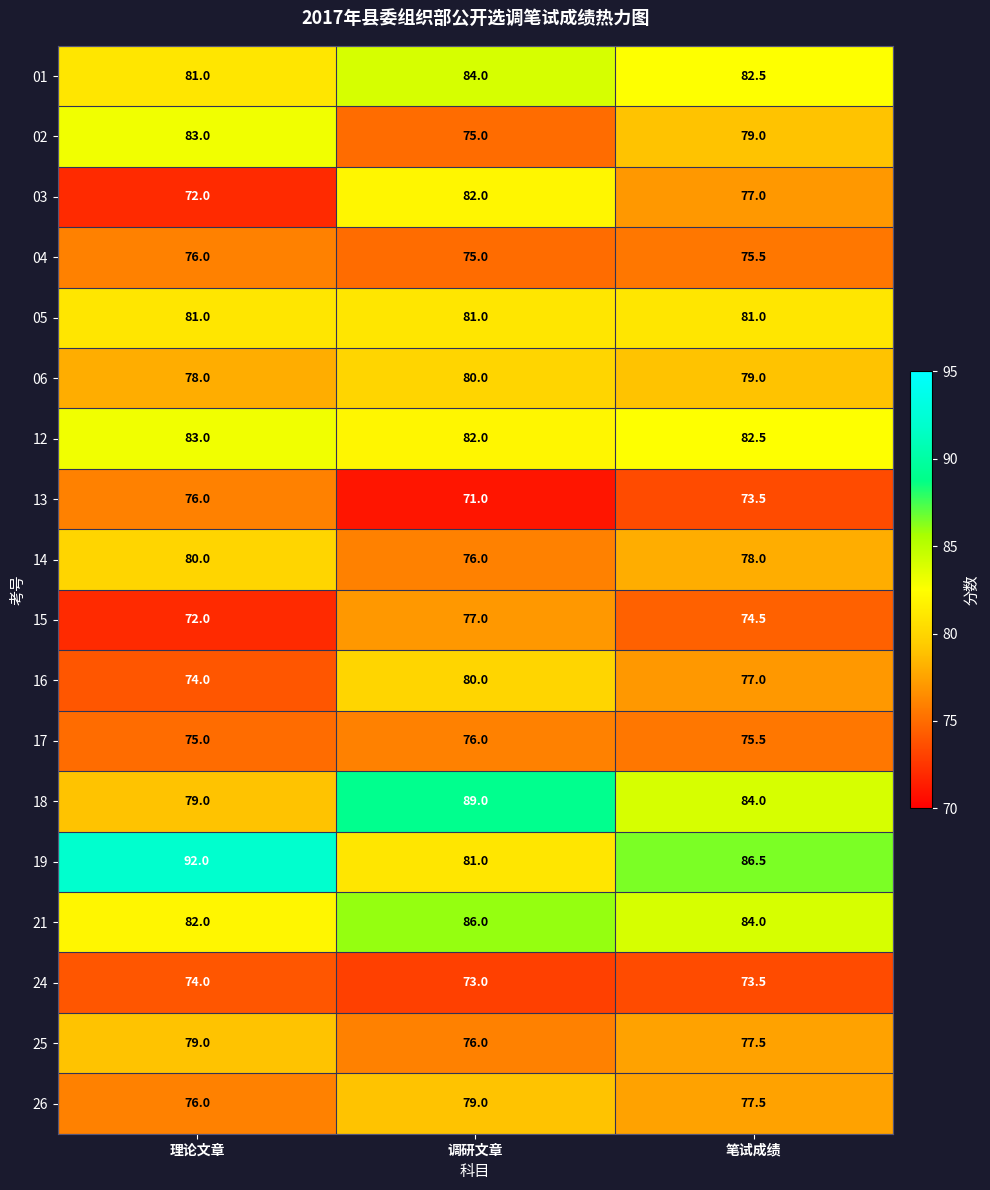

The value of 26 at 笔试成绩 is 49.0. True or false?

False